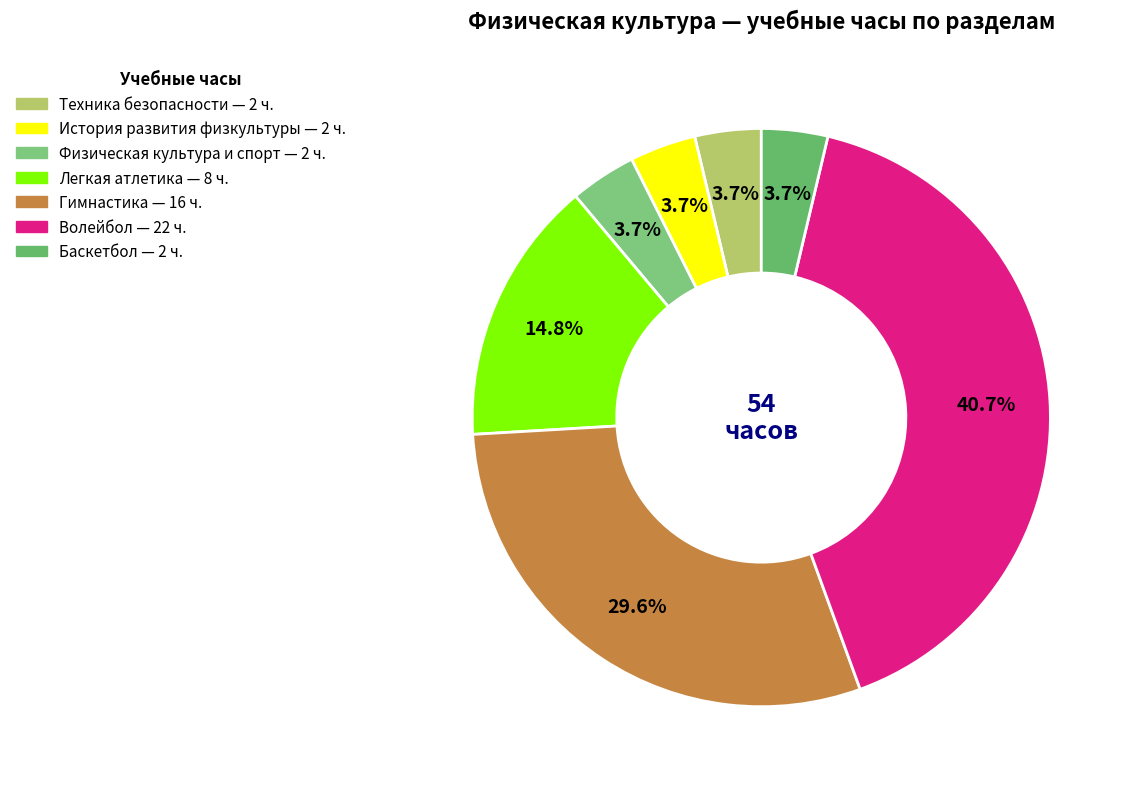

Approximately how many times larger is the value at Гимнастика compared to Легкая атлетика?

2.0